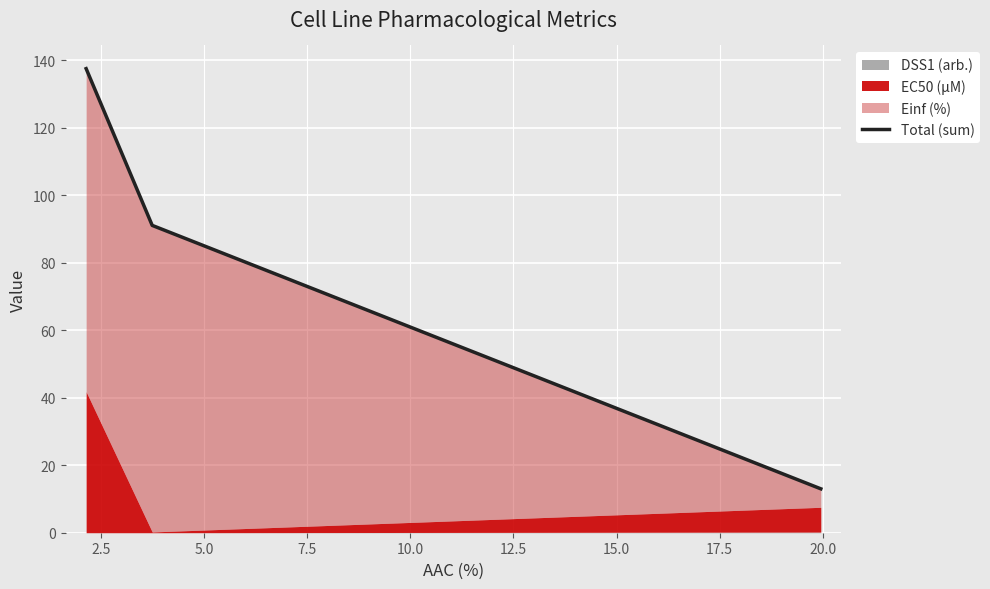

True or false: the data shows 22.2 at 5.0.

False